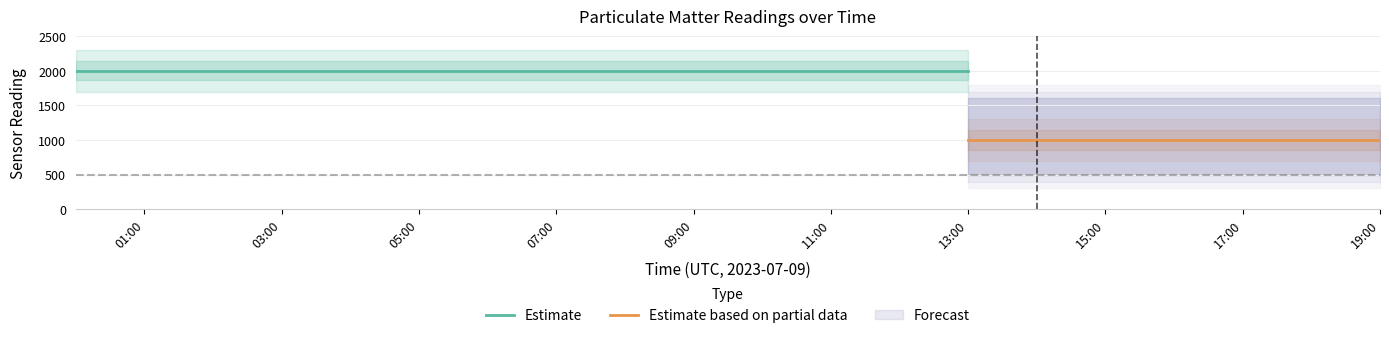

Does the chart have visible grid lines?

Yes